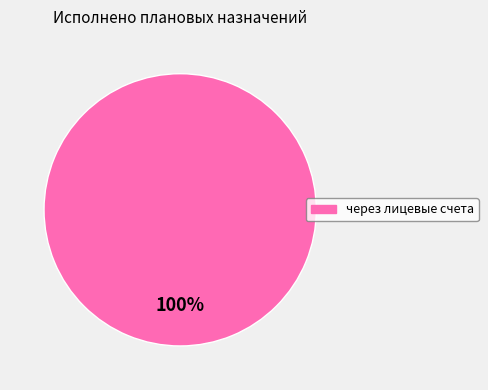

Count the number of slices in the pie.

1